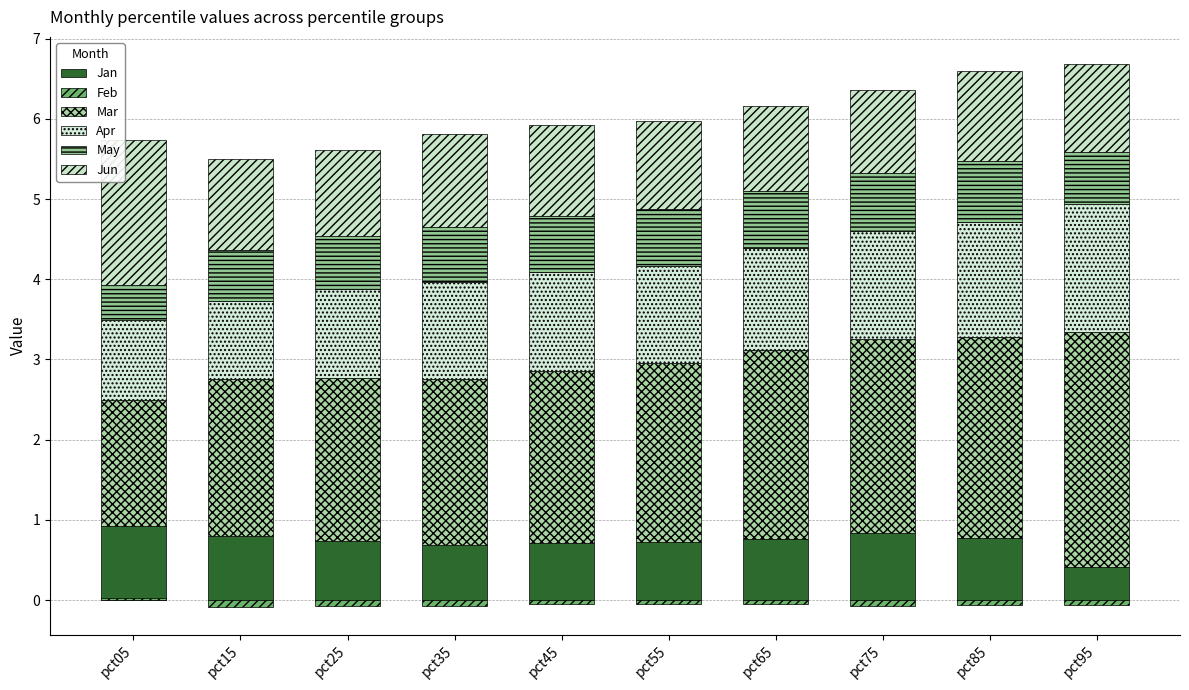

List the series in order of their peak value, lowest first.

Feb, May, Jan, Apr, Jun, Mar